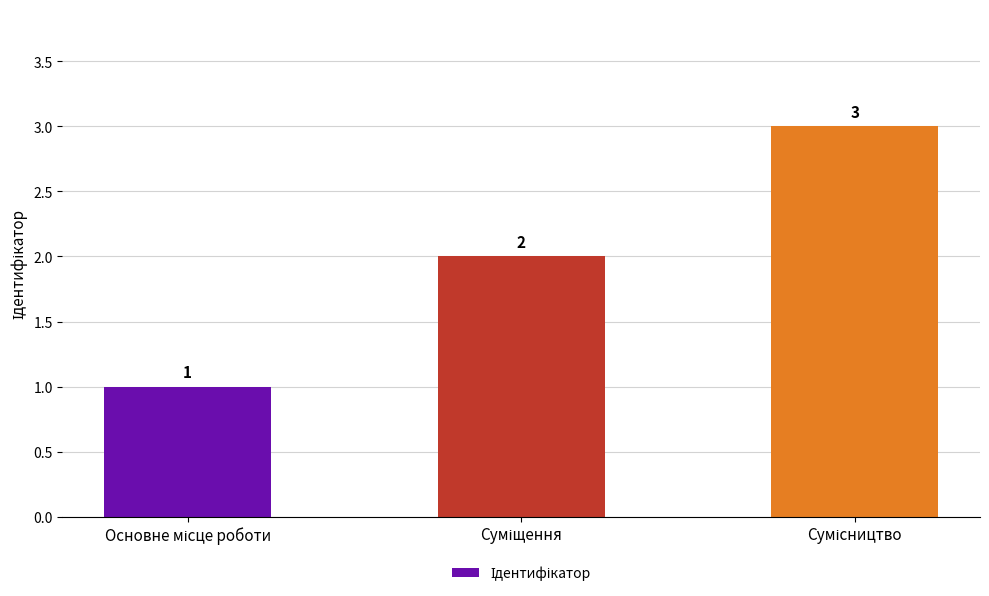

What is the maximum value shown in the chart?

3